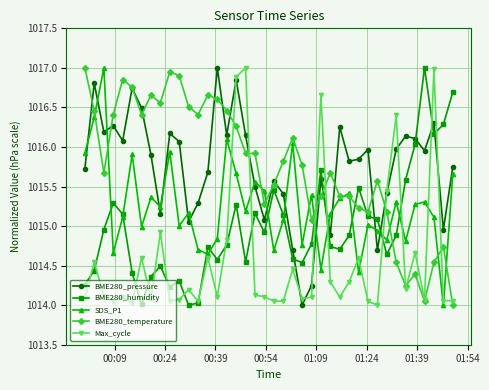

True or false: BME280_pressure has more than 1 points higher than both neighbors.

True